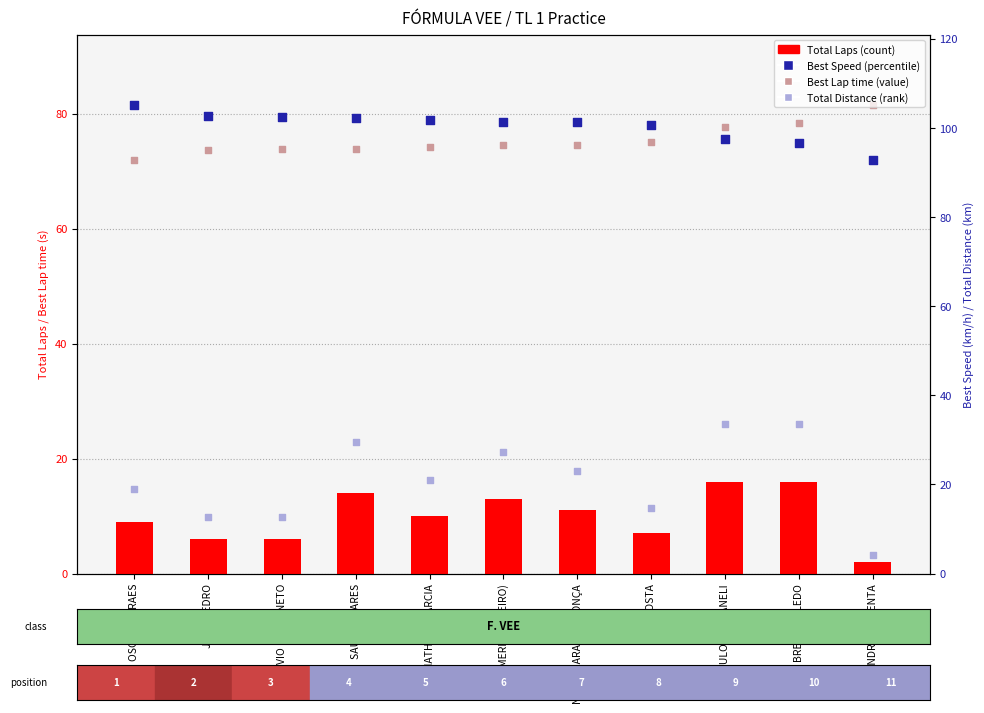

Which series has the widest spread of Y values?

Total Distance (km)